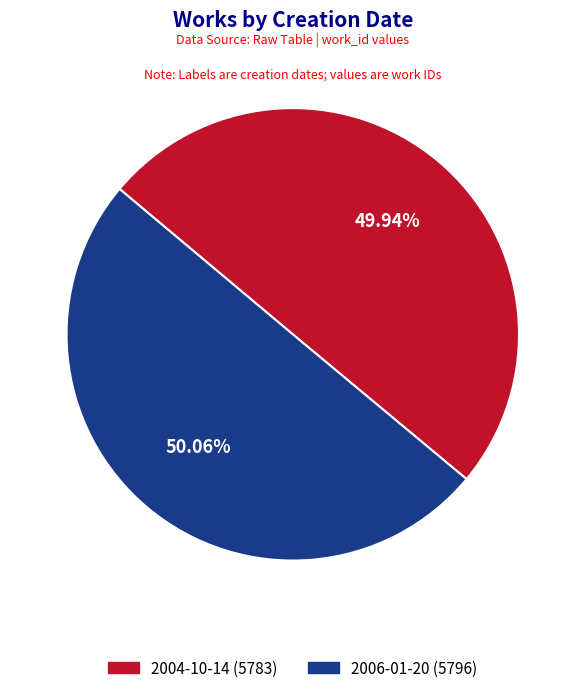

What is the ratio of the value at 2006-01-20 to the value at 2004-10-14?

1.0